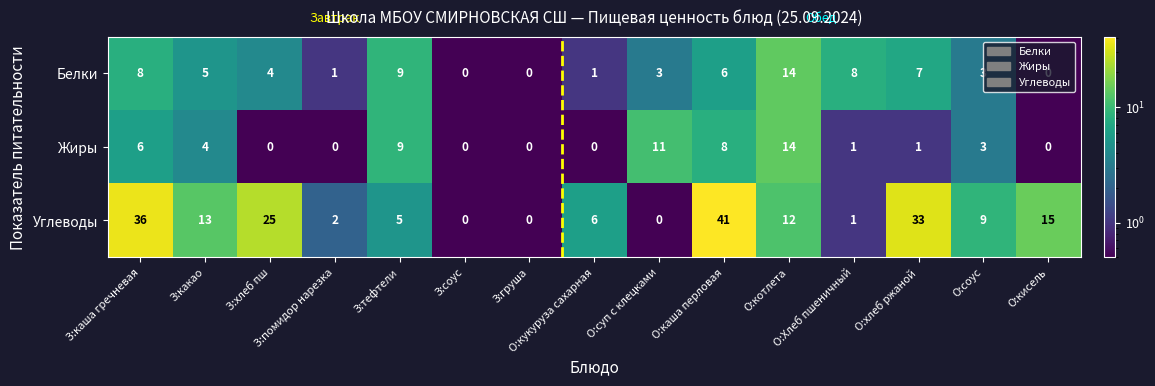

What is the maximum value for Углеводы?

41